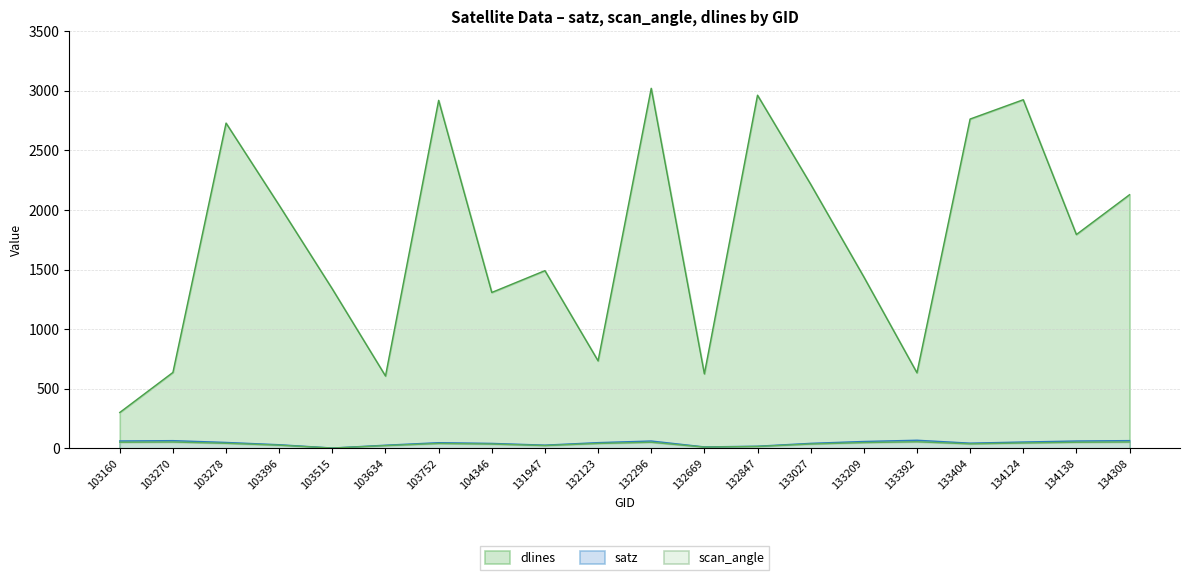

Between 132669 and 132847, which series saw the biggest shift?

dlines